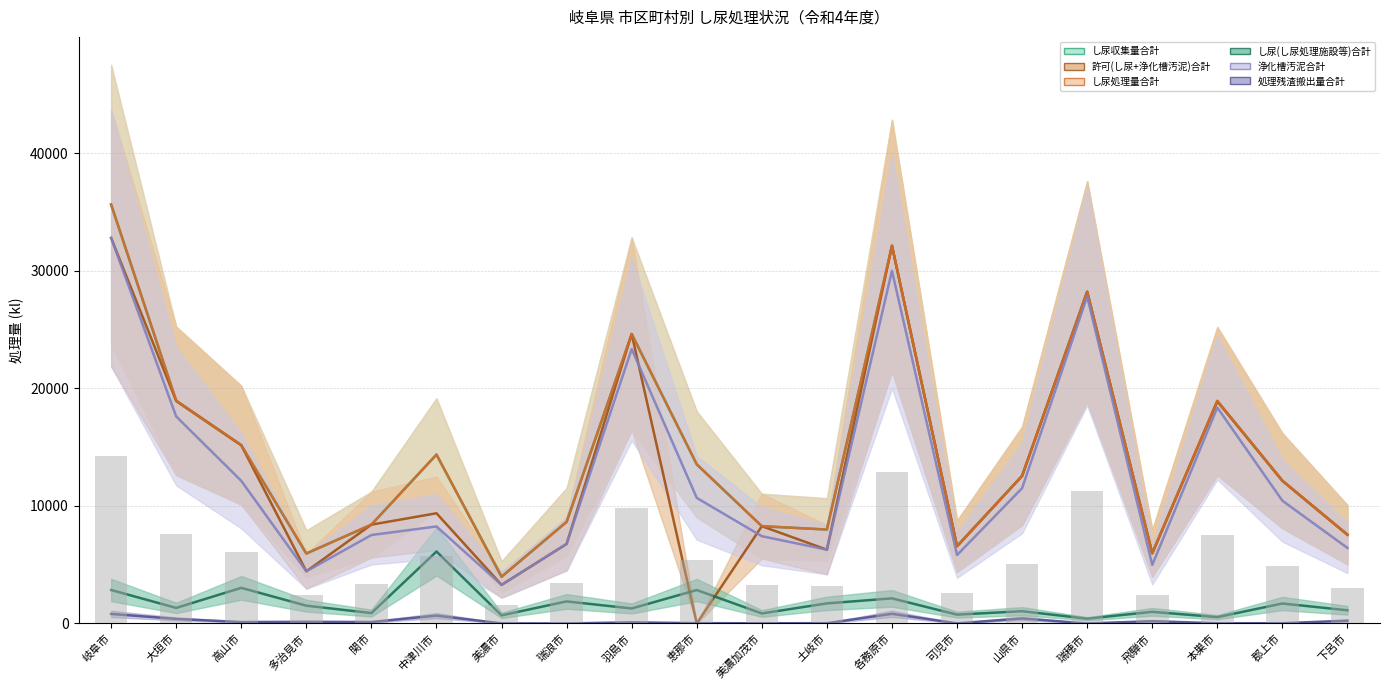

Reading left to right, extract all data points from this chart.

し尿収集量合計: 岐阜市=35643.8	大垣市=18932.2	高山市=15163.5	多治見市=5949.8	関市=8407.5	中津川市=14369.2	美濃市=3972.8	瑞浪市=8642.2	羽島市=24624.0	恵那市=13524.8	美濃加茂市=8275.5	土岐市=7985.2	各務原市=32134.5	可児市=6570.8	山県市=12555.0	瑞穂市=28221.0	飛騨市=5971.5	本巣市=18903.8	郡上市=12139.5	下呂市=7546.5
許可(し尿+浄化槽汚泥)合計: 岐阜市=32797.5	大垣市=18932.2	高山市=15163.5	多治見市=4437.0	関市=8407.5	中津川市=9374.2	美濃市=3282.0	瑞浪市=6766.5	羽島市=24624.0	恵那市=0.0	美濃加茂市=8275.5	土岐市=6276.8	各務原市=32134.5	可児市=6570.8	山県市=12555.0	瑞穂市=28221.0	飛騨市=5971.5	本巣市=18903.8	郡上市=12139.5	下呂市=7546.5
し尿処理量合計: 岐阜市=35643.8	大垣市=18949.5	高山市=15163.5	多治見市=5949.8	関市=8407.5	中津川市=14369.2	美濃市=3972.8	瑞浪市=8642.2	羽島市=24624.0	恵那市=13547.2	美濃加茂市=8275.5	土岐市=7995.0	各務原市=32134.5	可児市=6570.8	山県市=12555.0	瑞穂市=28221.0	飛騨市=5971.5	本巣市=18947.2	郡上市=12139.5	下呂市=7546.5
し尿(し尿処理施設等)合計: 岐阜市=2846.2	大垣市=1323.0	高山市=3030.0	多治見市=1512.8	関市=885.0	中津川市=6118.5	美濃市=690.8	瑞浪市=1875.8	羽島市=1275.8	恵那市=2844.0	美濃加茂市=852.0	土岐市=1708.5	各務原市=2134.5	可児市=750.0	山県市=1043.2	瑞穂市=405.8	飛騨市=990.8	本巣市=537.8	郡上市=1698.0	下呂市=1121.2
浄化槽汚泥合計: 岐阜市=32797.5	大垣市=17609.2	高山市=12133.5	多治見市=4437.0	関市=7522.5	中津川市=8250.8	美濃市=3282.0	瑞浪市=6766.5	羽島市=23348.2	恵那市=10680.8	美濃加茂市=7423.5	土岐市=6276.8	各務原市=30000.0	可児市=5820.8	山県市=11511.8	瑞穂市=27815.2	飛騨市=4980.8	本巣市=18366.0	郡上市=10441.5	下呂市=6425.2
処理残渣搬出量合計: 岐阜市=812.2	大垣市=388.5	高山市=120.0	多治見市=142.5	関市=123.0	中津川市=669.0	美濃市=8.2	瑞浪市=0.0	羽島市=96.8	恵那市=25.5	美濃加茂市=15.0	土岐市=24.0	各務原市=821.2	可児市=12.0	山県市=427.5	瑞穂市=0.0	飛騨市=198.0	本巣市=16.5	郡上市=20.2	下呂市=240.8